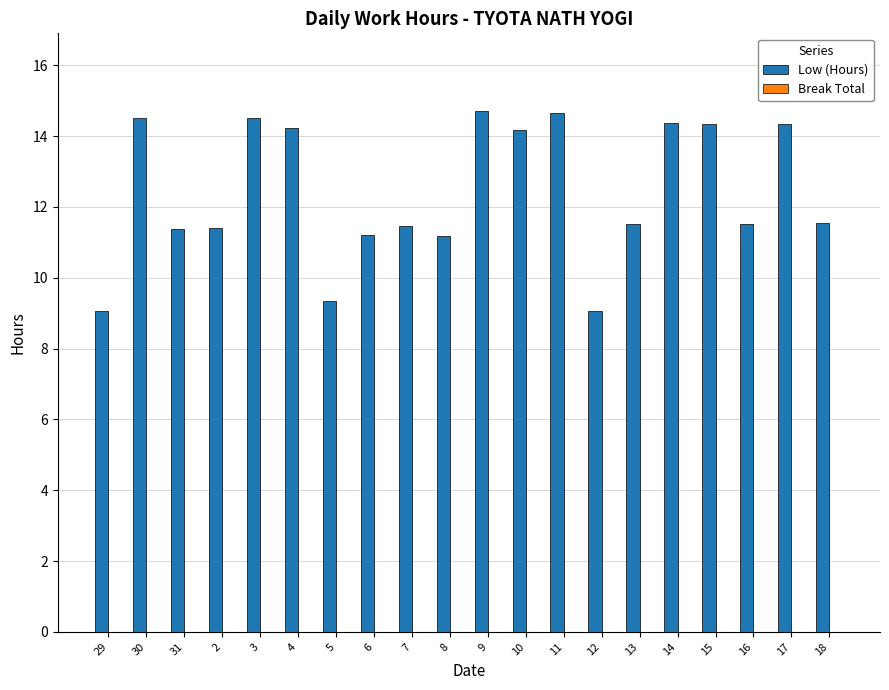

What is the ratio of the value at 4 to the value at 17?

1.0